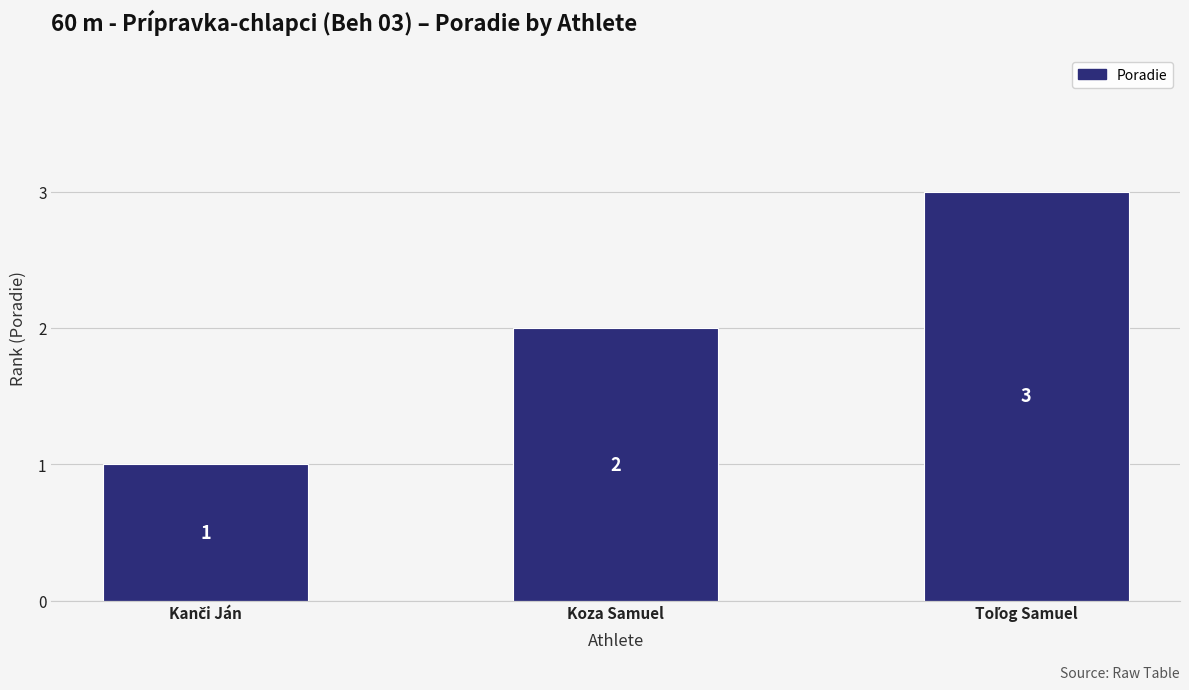

What is the greatest value displayed?

3